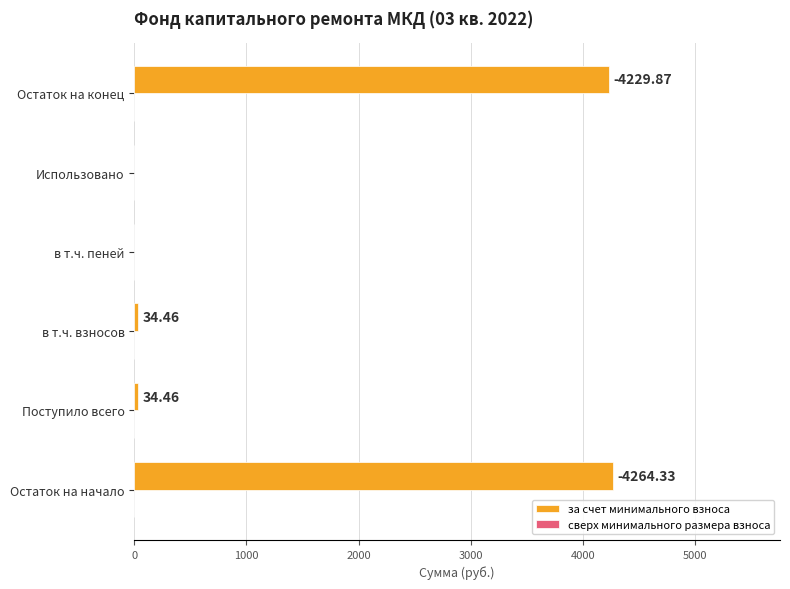

Count the number of categories in the chart.

6